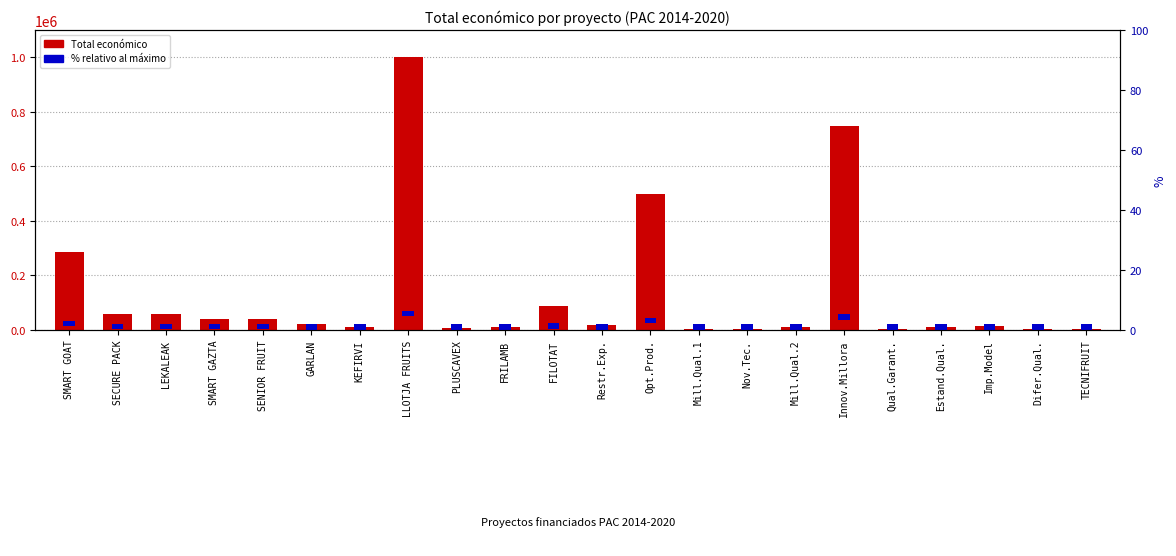

Which label corresponds to the largest value in the chart?

LLOTJA FRUITS